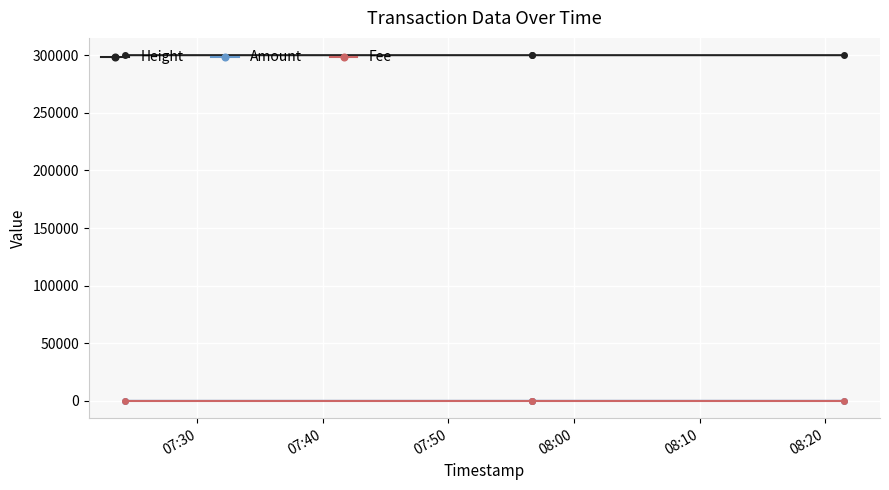

How many Amount values are between 0 and 5?

4